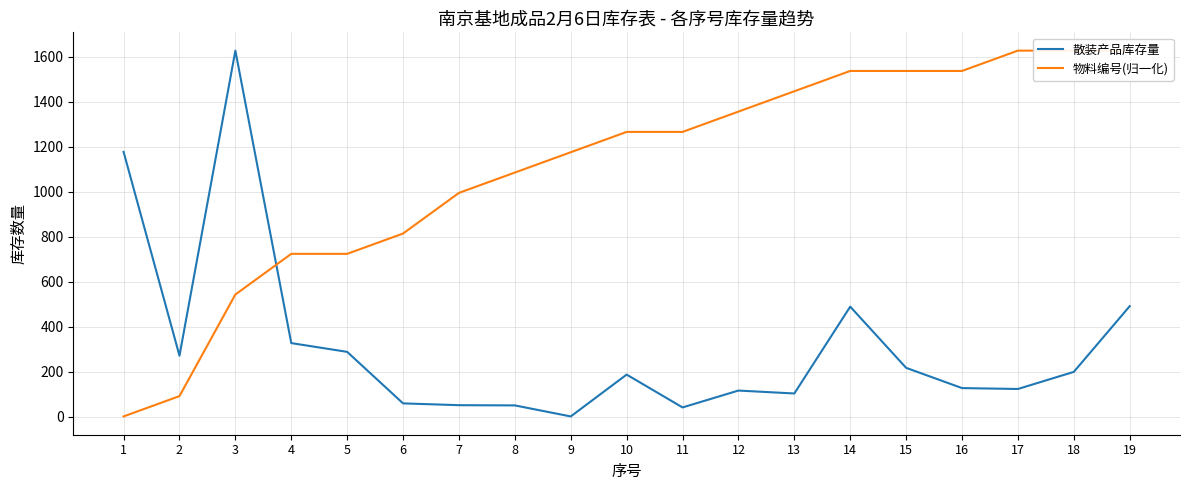

Does the chart have visible grid lines?

Yes